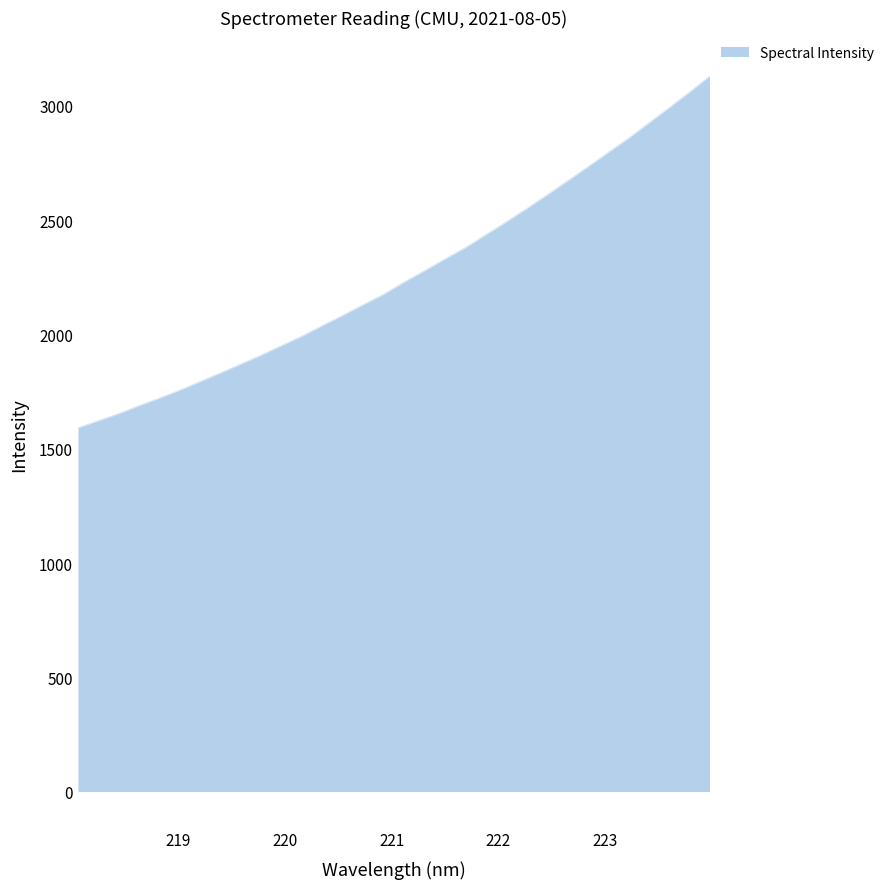

What is the smallest value displayed?

1591.4